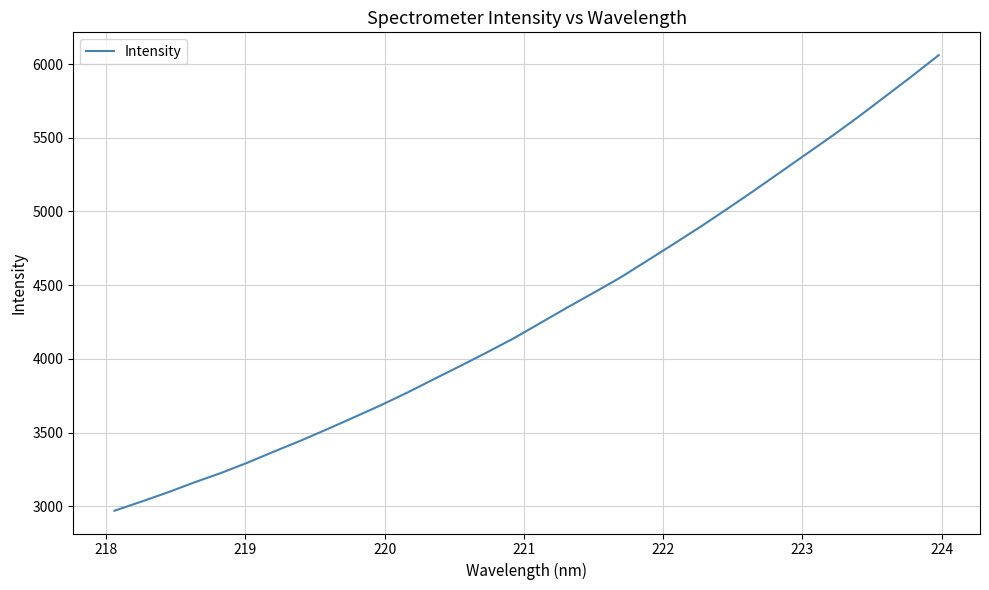

What is the greatest value displayed?

6061.0